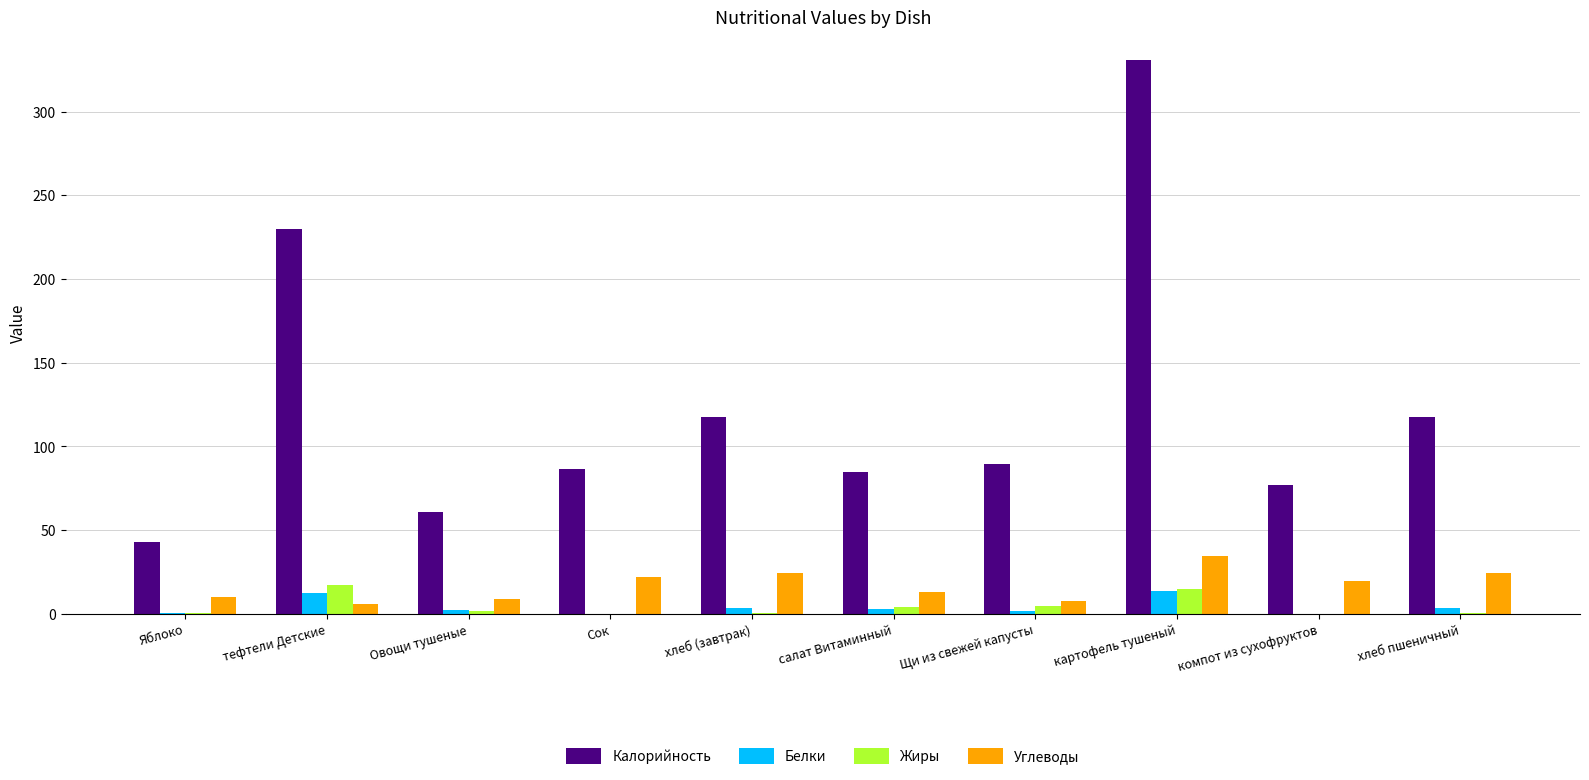

What is the greatest value displayed?

331.1